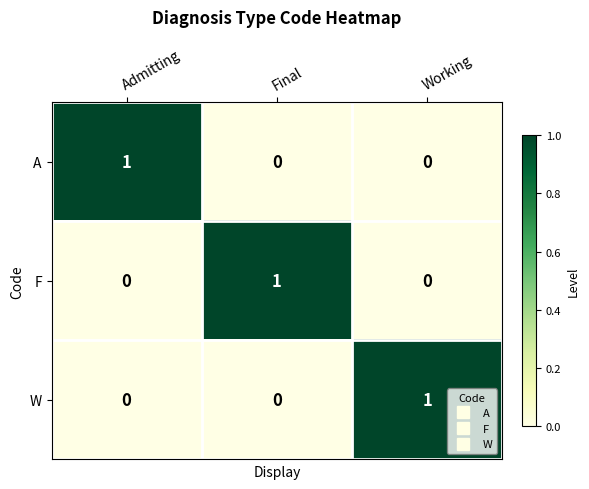

How many data points in F are above 0?

1